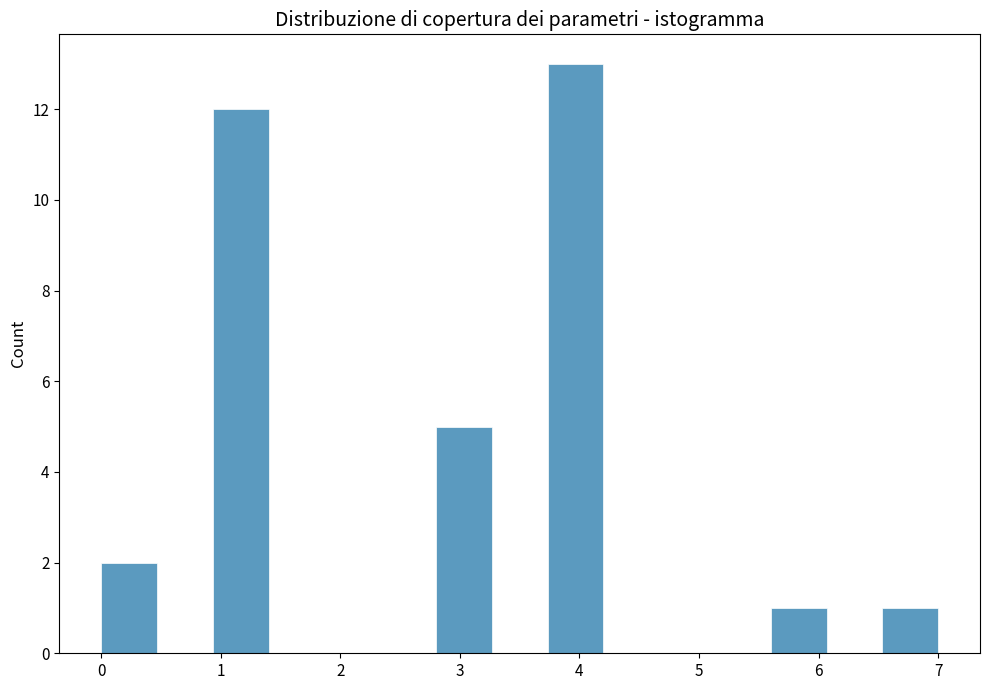

Reading left to right, transcribe this chart: for each bar, give the range it covers on the x-axis and its height. Neither the bar edges nor the heights are printed on the chart, so give them approximately, as read against the axes.

0.0 to 0.5: 2
0.5 to 0.9: 0
0.9 to 1.4: 12
1.4 to 1.9: 0
1.9 to 2.3: 0
2.3 to 2.8: 0
2.8 to 3.3: 5
3.3 to 3.7: 0
3.7 to 4.2: 13
4.2 to 4.7: 0
4.7 to 5.1: 0
5.1 to 5.6: 0
5.6 to 6.1: 1
6.1 to 6.5: 0
6.5 to 7.0: 1